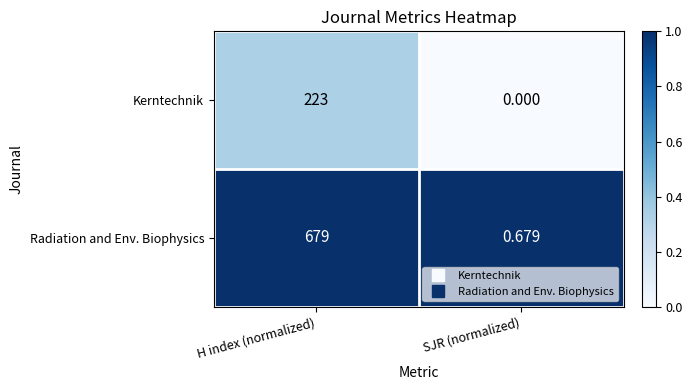

Which series changed the most between H index (normalized) and SJR (normalized)?

Radiation and Env. Biophysics